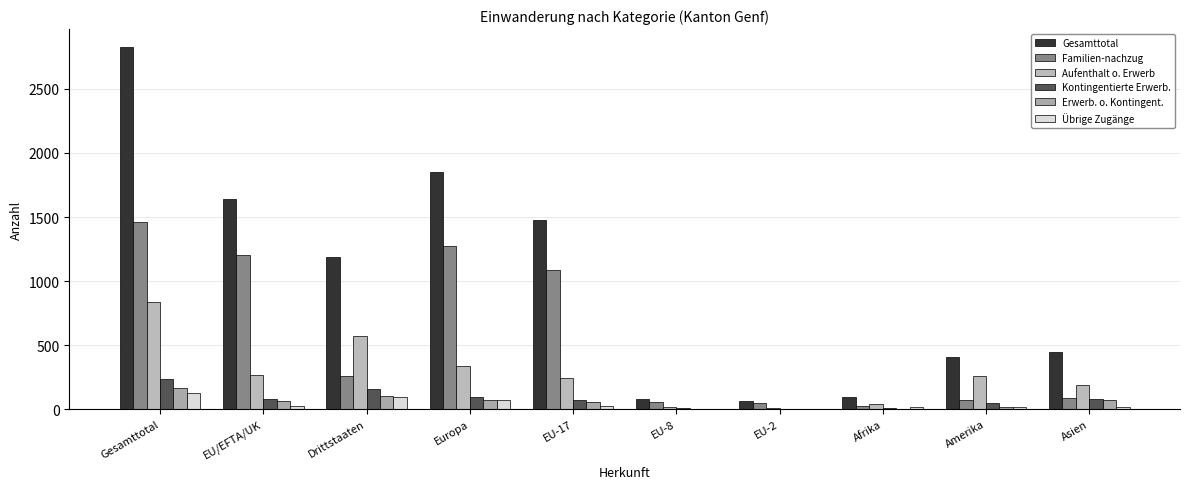

At which label does Erwerb. o. Kontingent. first exceed 62?

Gesamttotal